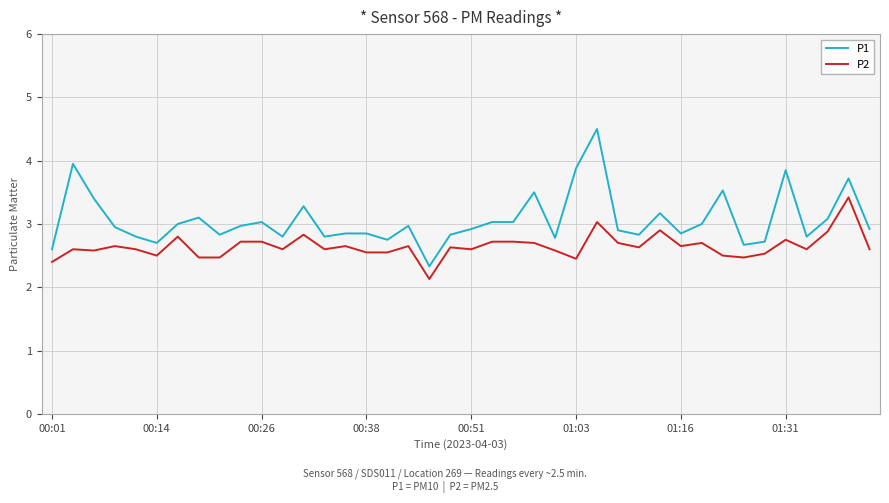

What is the highest value of the P1 series?

4.5